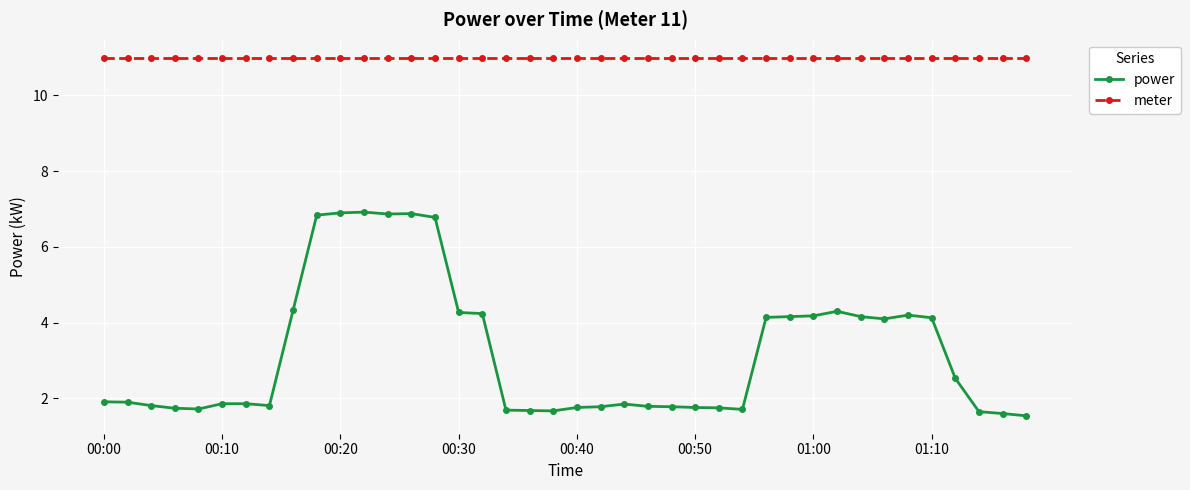

What is the value of the meter point at the 7th from the left?

11.0